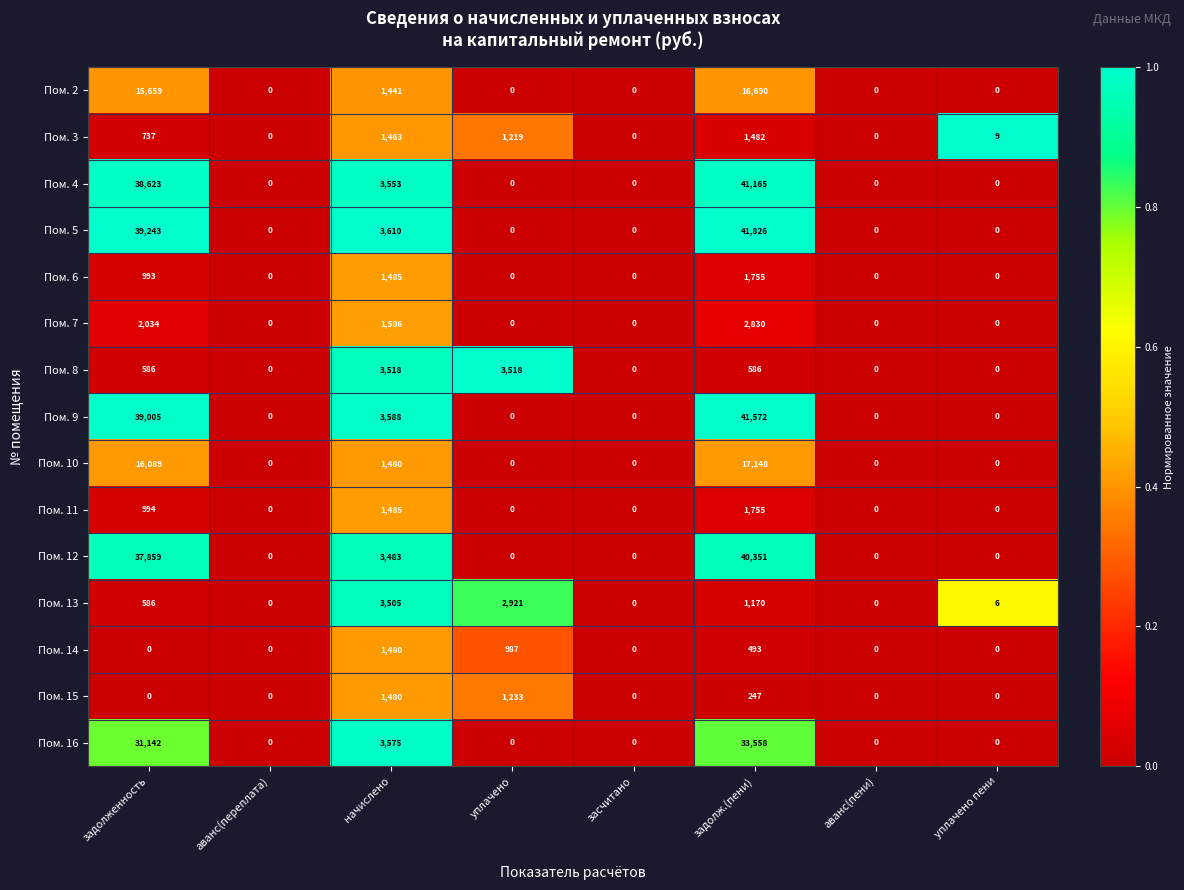

Count the number of data series in this chart.

15